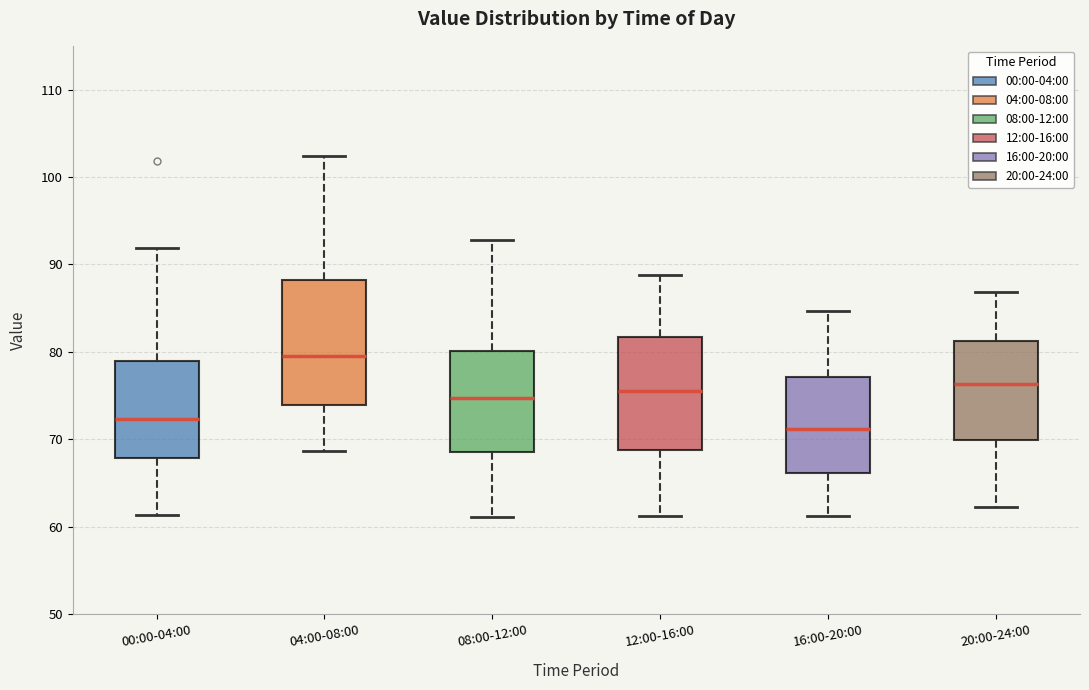

Reading left to right, read every box against the y-axis: the position of its median line, the range the box covers, and the ends of its whiskers. The values are not printed on the chart, so give them approximately, as read against the axis.

00:00-04:00: median 72, box 68 to 79, whiskers 61 to 92
04:00-08:00: median 80, box 74 to 88, whiskers 69 to 102
08:00-12:00: median 75, box 69 to 80, whiskers 61 to 93
12:00-16:00: median 76, box 69 to 82, whiskers 61 to 89
16:00-20:00: median 71, box 66 to 77, whiskers 61 to 85
20:00-24:00: median 76, box 70 to 81, whiskers 62 to 87